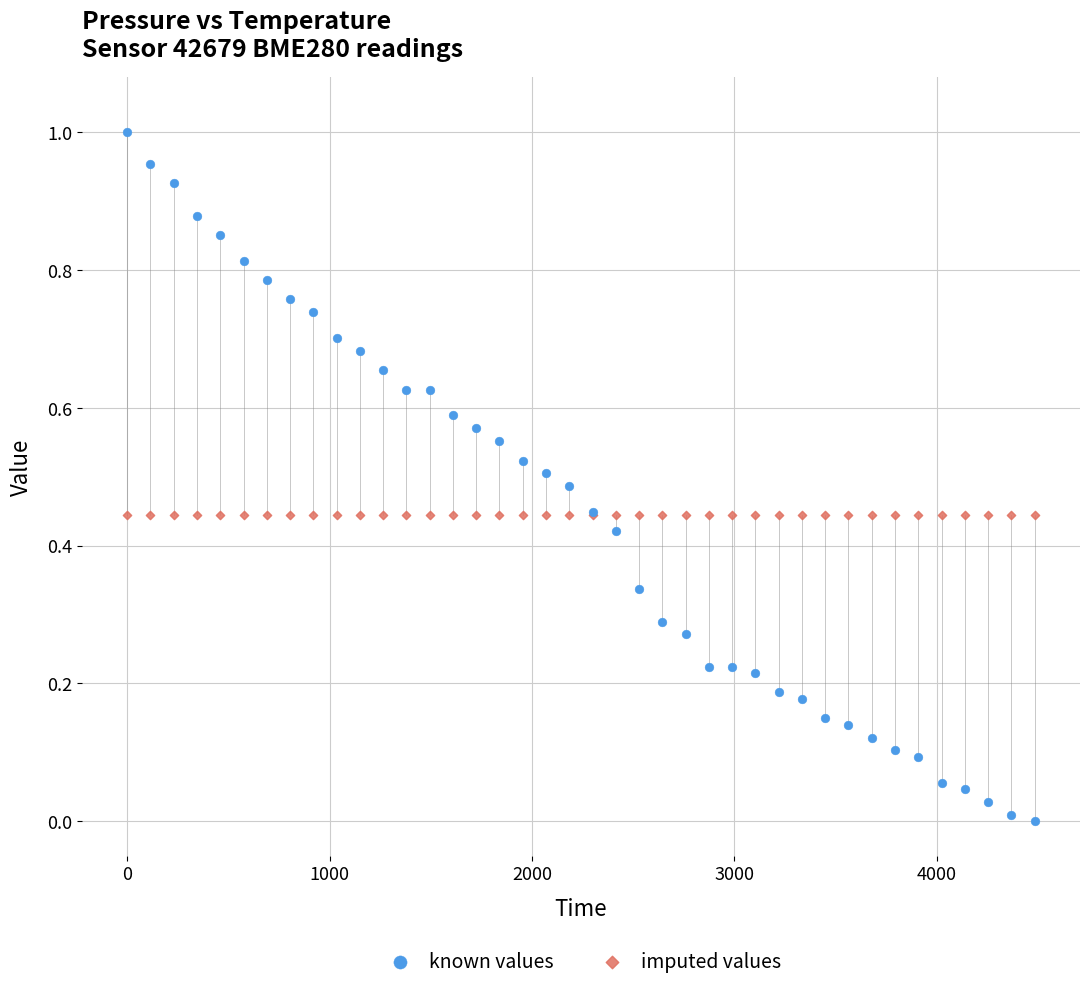

Which series reaches the maximum Y coordinate?

known values